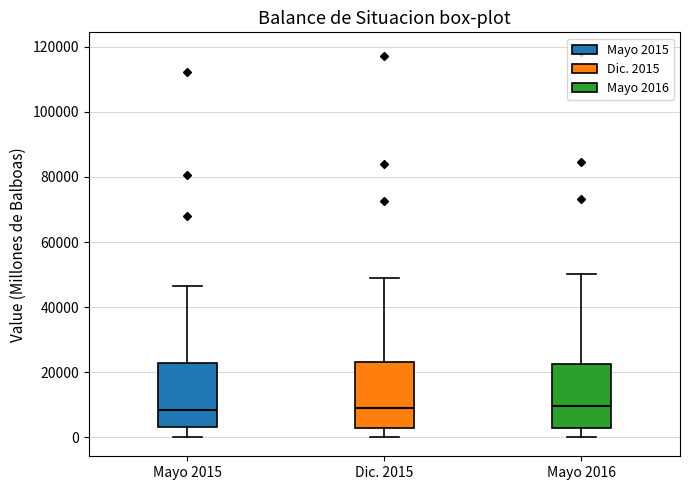

Where does the lower whisker of the box for Dic. 2015 end on the y-axis? The values are not printed on the chart, so give them approximately, as read against the axis.

0